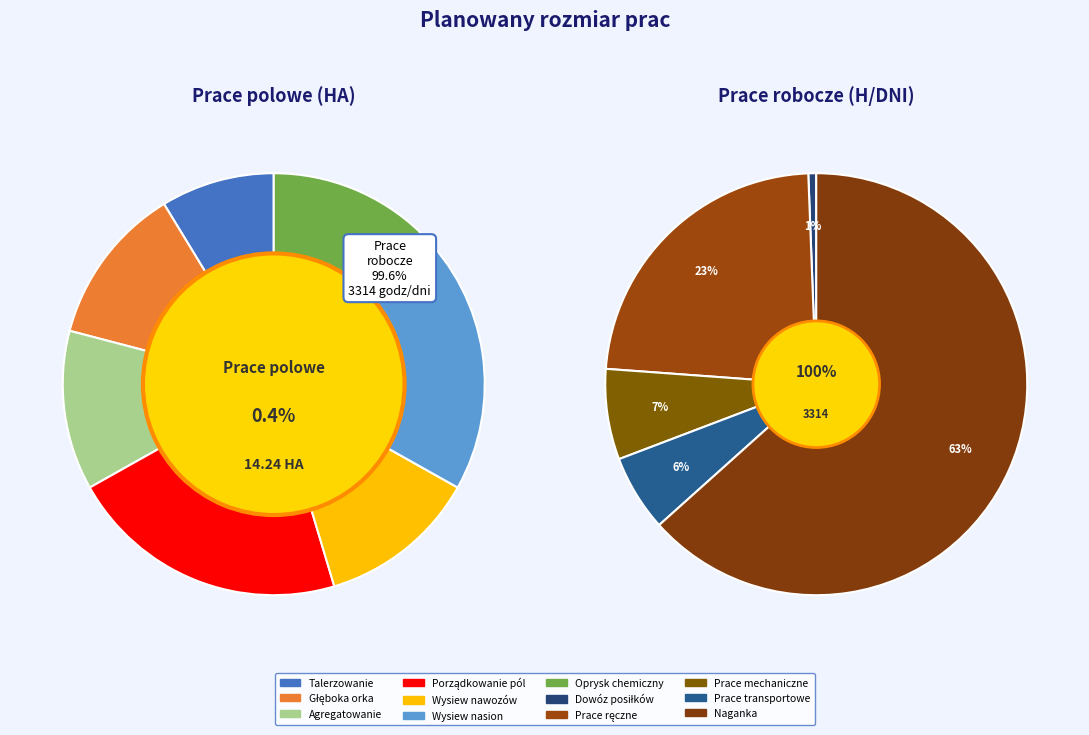

Which slice is the largest?

Naganka